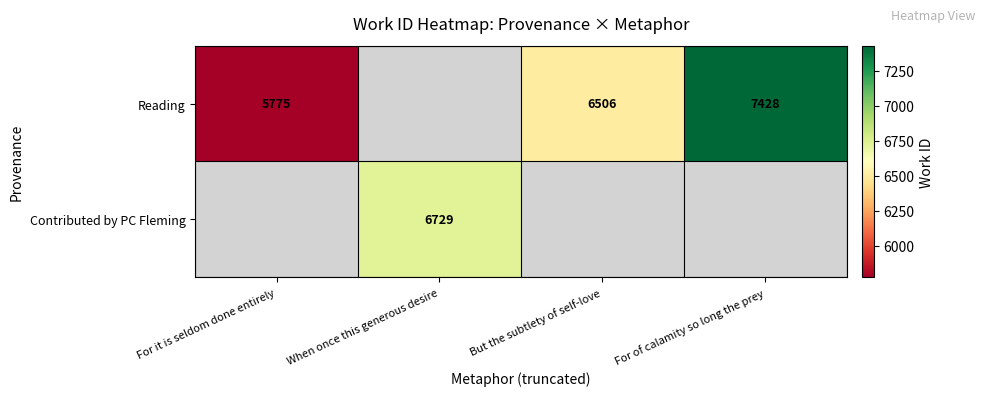

What is the sum of the Reading values at For of calamity so long the prey and But the subtlety of self-love?

13934